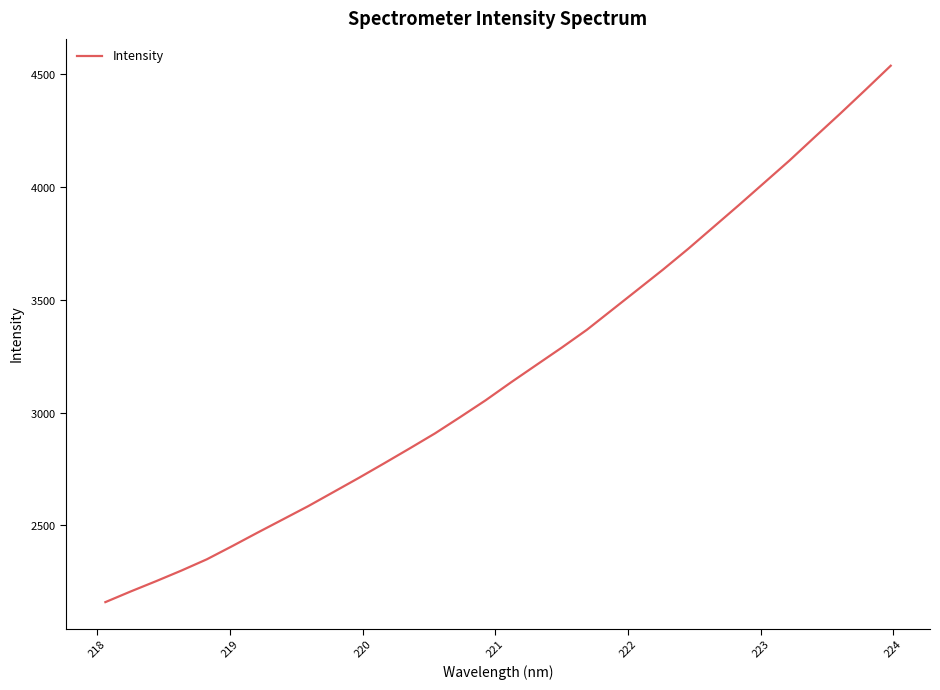

What is the value of the 4th point from the left?

2299.3